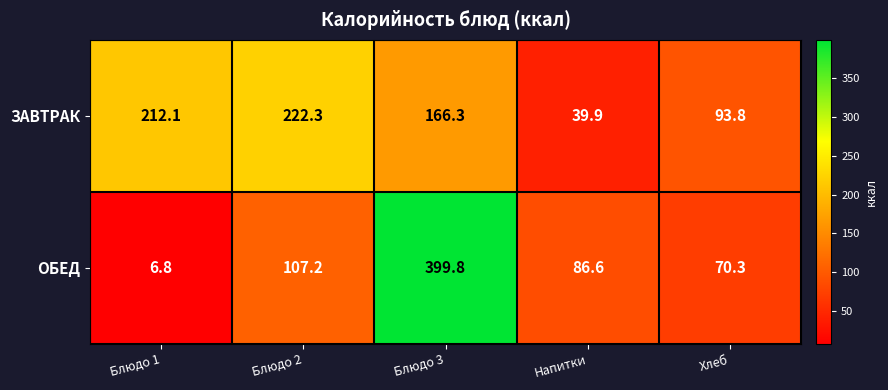

Rank the series by their average value, from lowest to highest.

ОБЕД, ЗАВТРАК